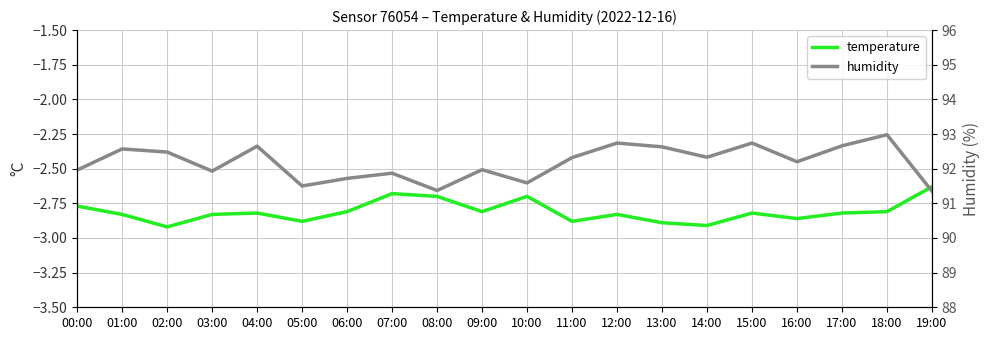

What is the difference between the maximum and minimum values in the humidity series?

1.6